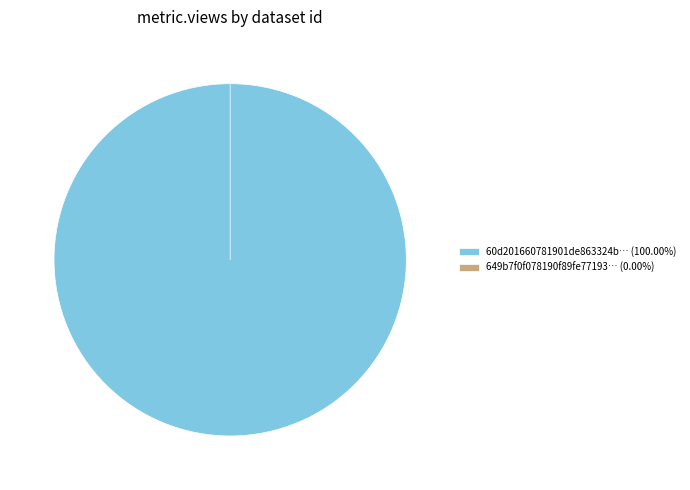

Which category has the smallest portion of the pie?

649b7f0f078190f89fe77193